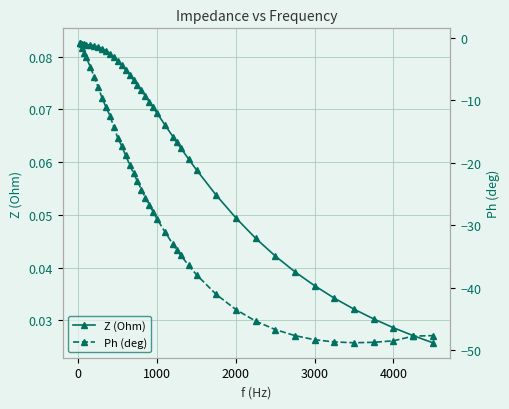

Count the Z (Ohm) values in the range 0 to 1.

40